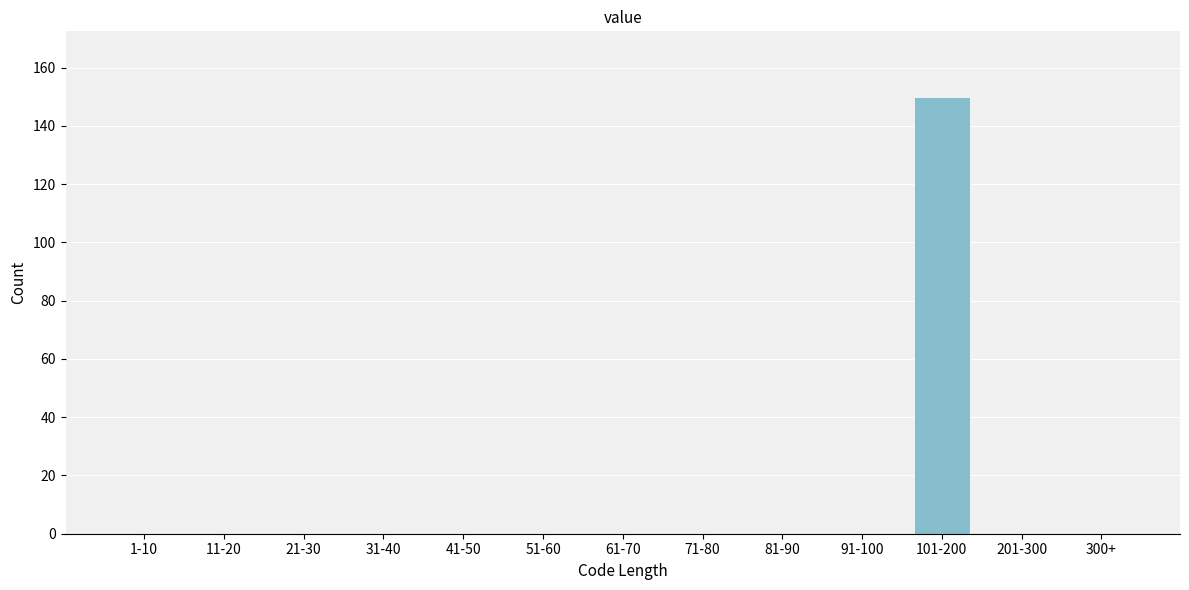

Reading left to right, what are all the values shown in this chart?

1-10=0	11-20=0	21-30=0	31-40=0	41-50=0	51-60=0	61-70=0	71-80=0	81-90=0	91-100=0	101-200=150	201-300=0	300+=0